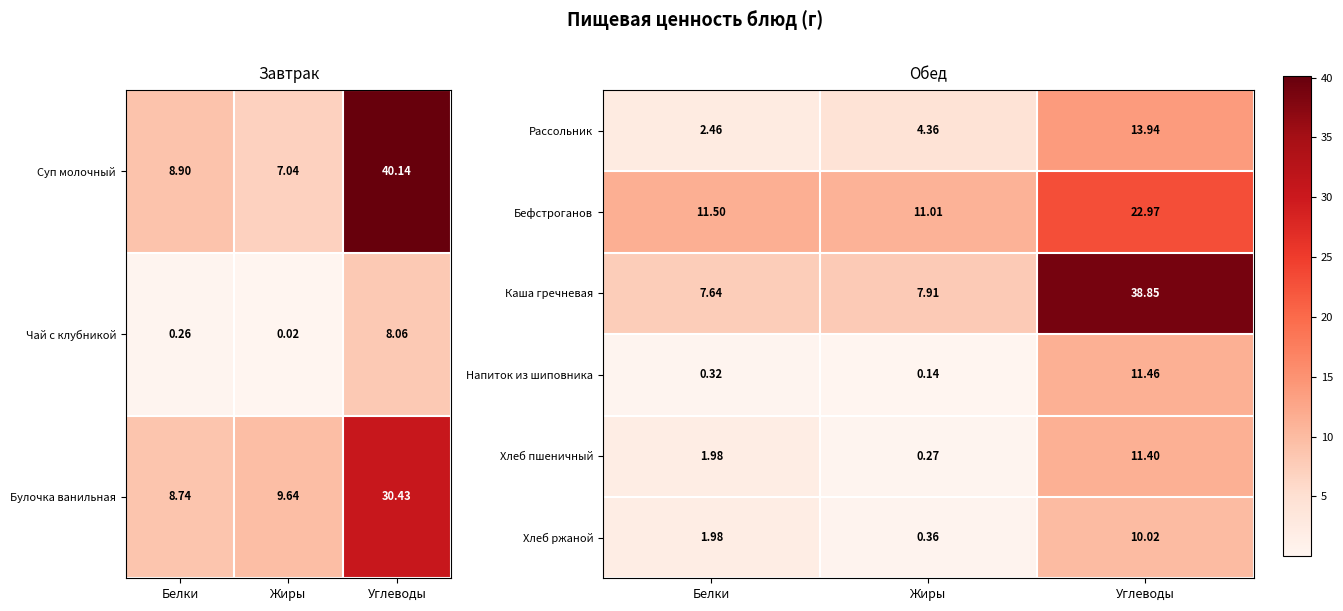

List the labels in order of Бефстроганов value, largest first.

Углеводы, Белки, Жиры